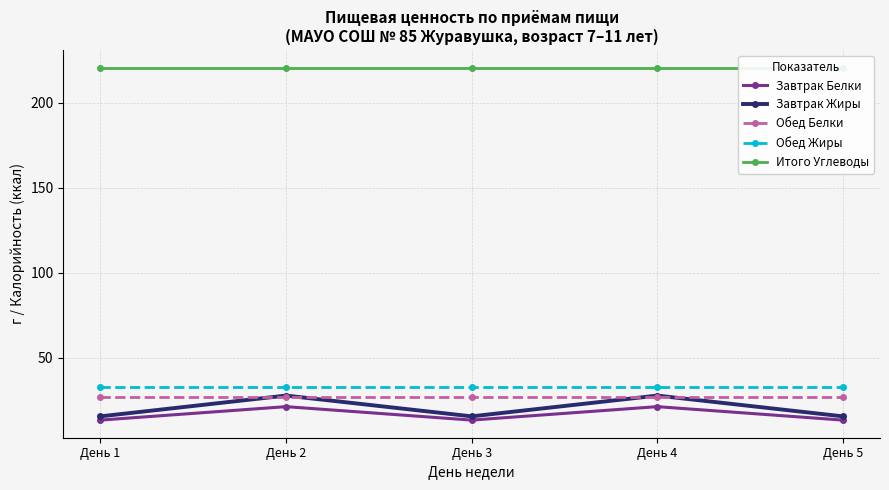

What is the maximum value shown in the chart?

220.5